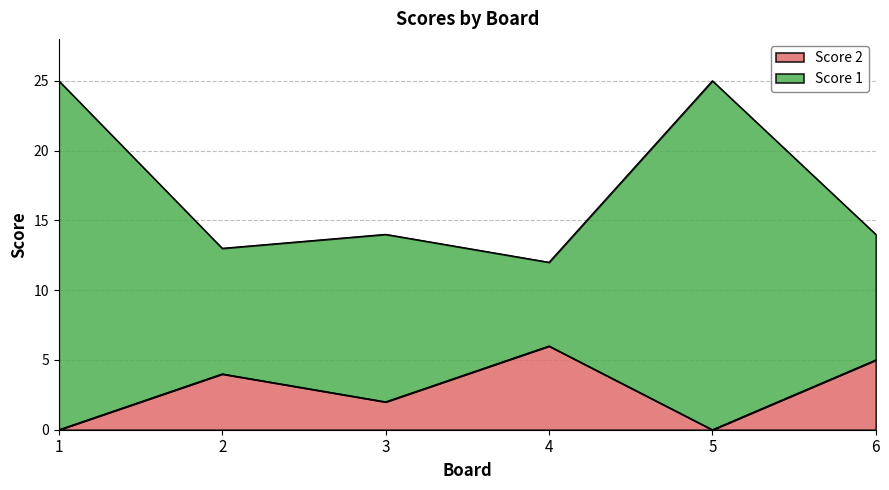

The Score 2 series shows 2 at 2. True or false?

False